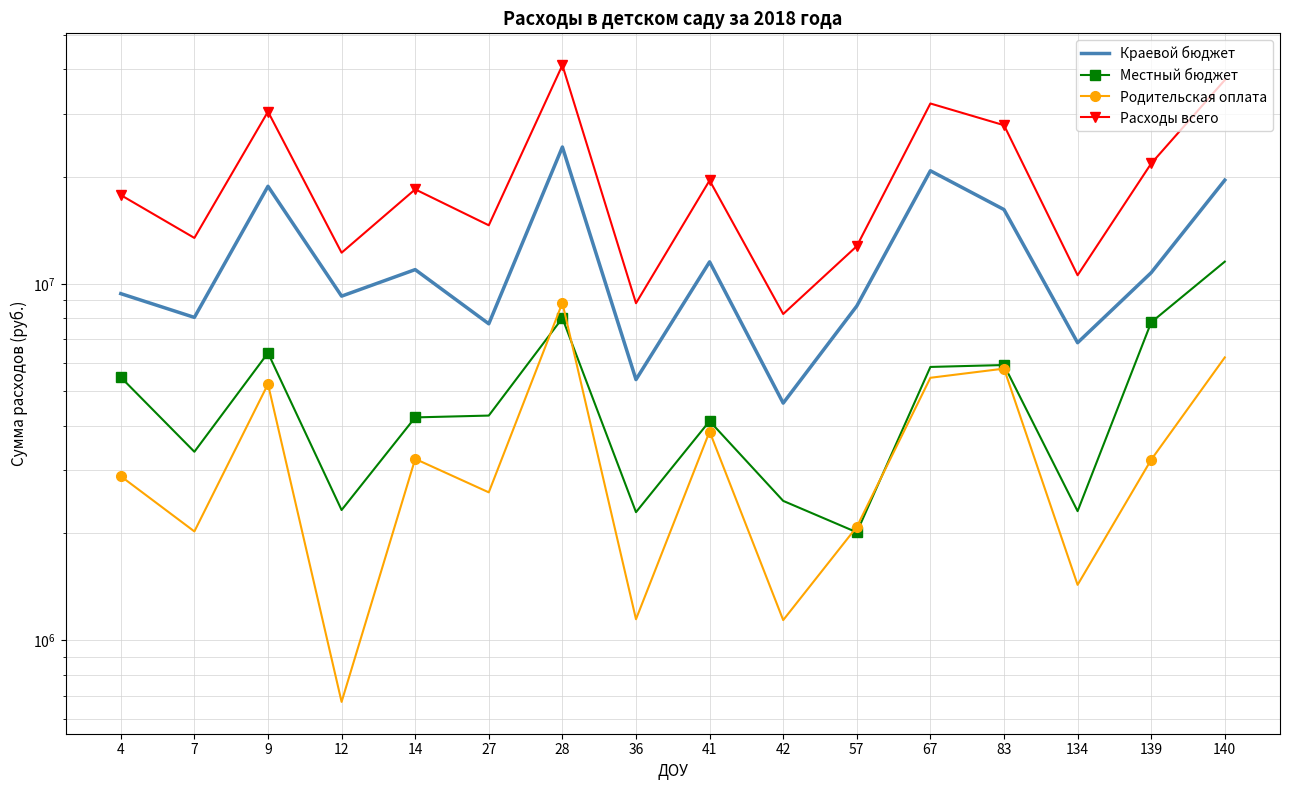

What is the smallest value displayed?

671856.1